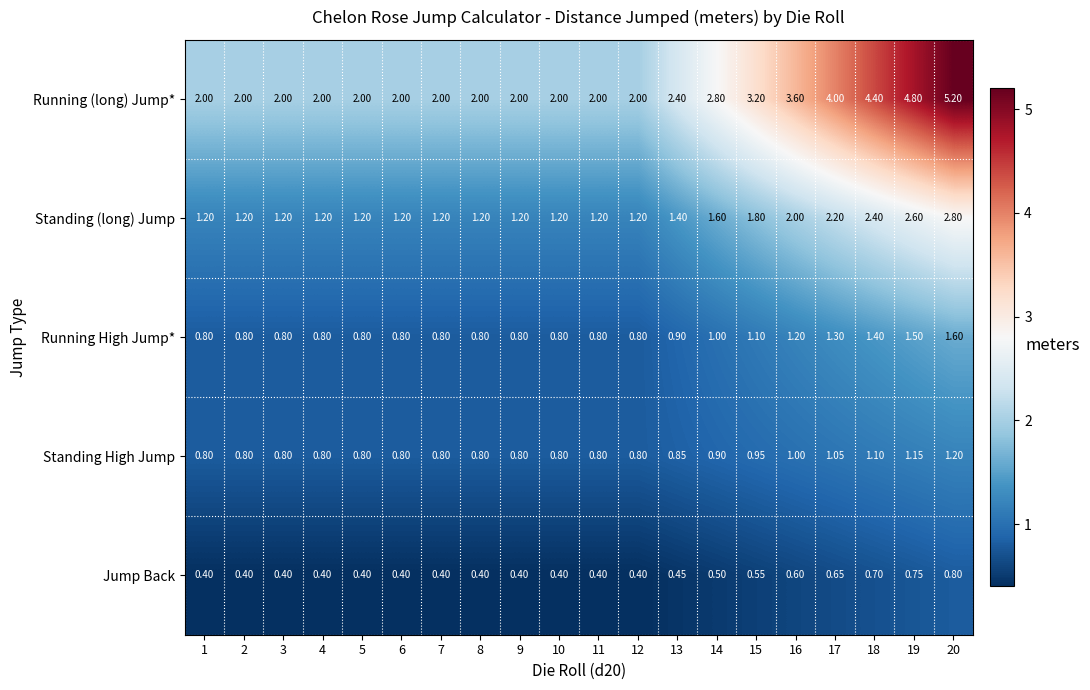

Is the value of Running (long) Jump* at 19 greater than the value of Jump Back at 4?

Yes